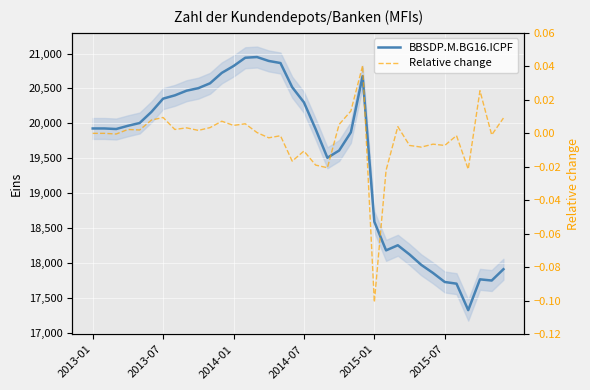

At 16, list the series in order from smallest to largest.

Relative change, BBSDP.M.BG16.ICPF